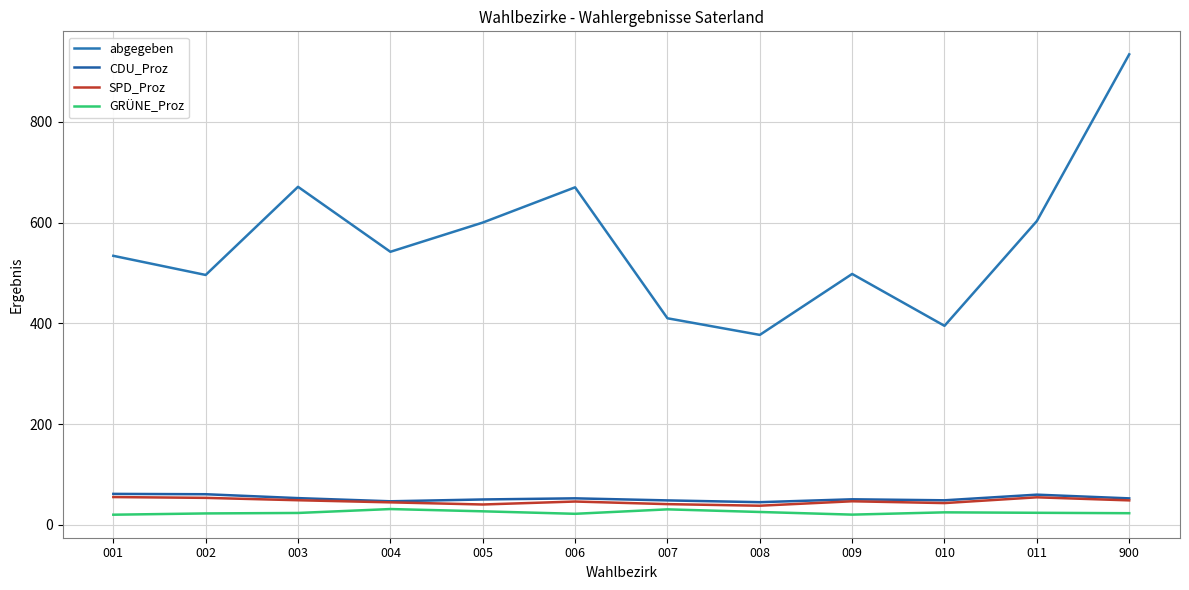

Is this an area chart (filled region under the line)?

No